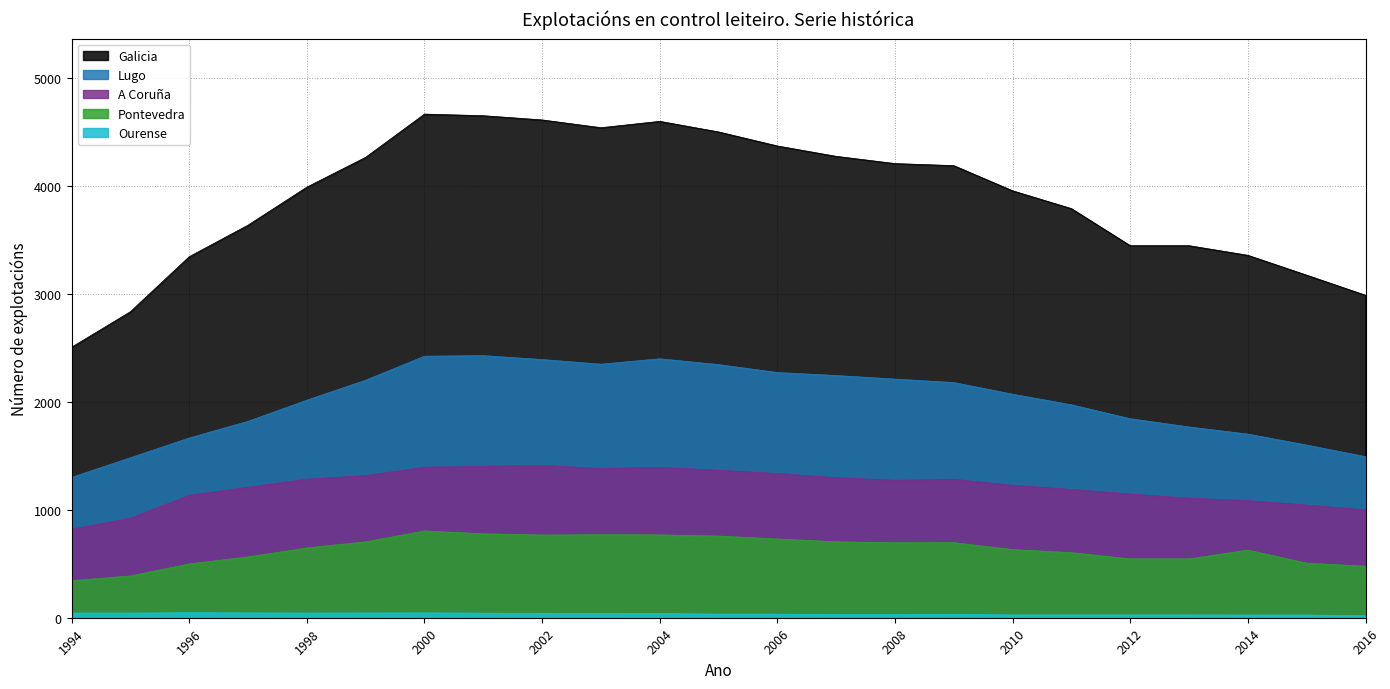

True or false: Ourense and Lugo cross at least once.

False